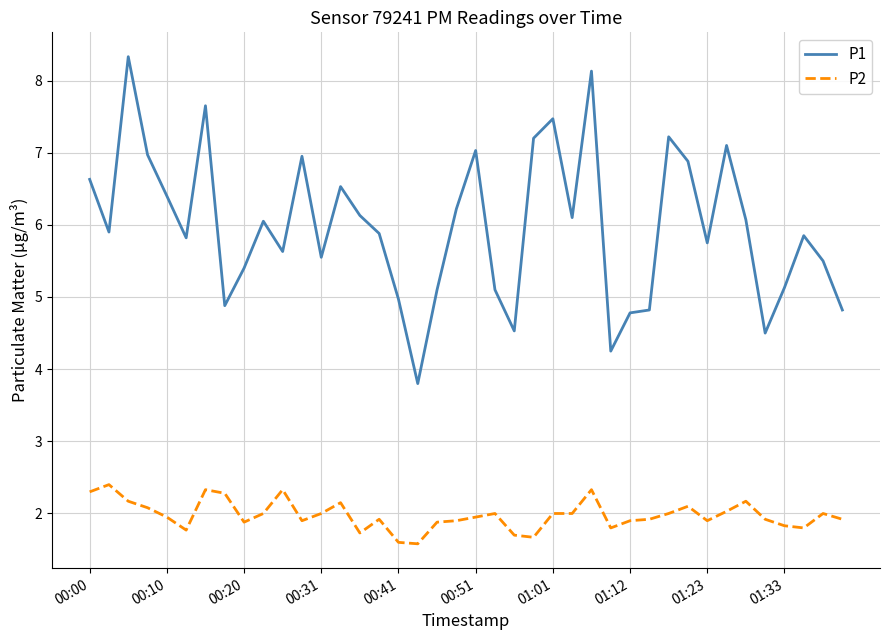

Rank the series by their maximum value, from lowest to highest.

P2, P1